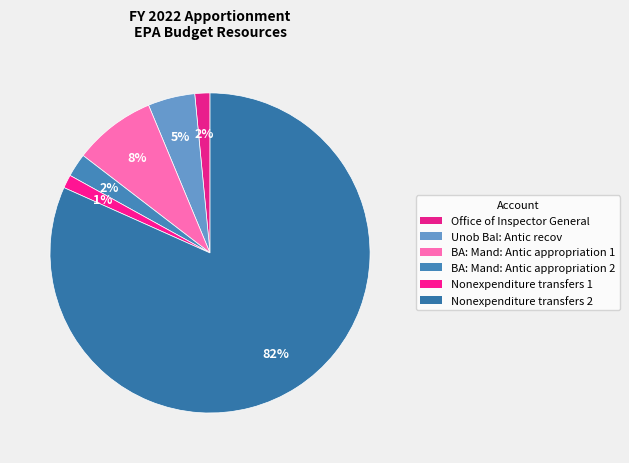

Is it true that Nonexpenditure transfers 1 is 1% of the pie?

True